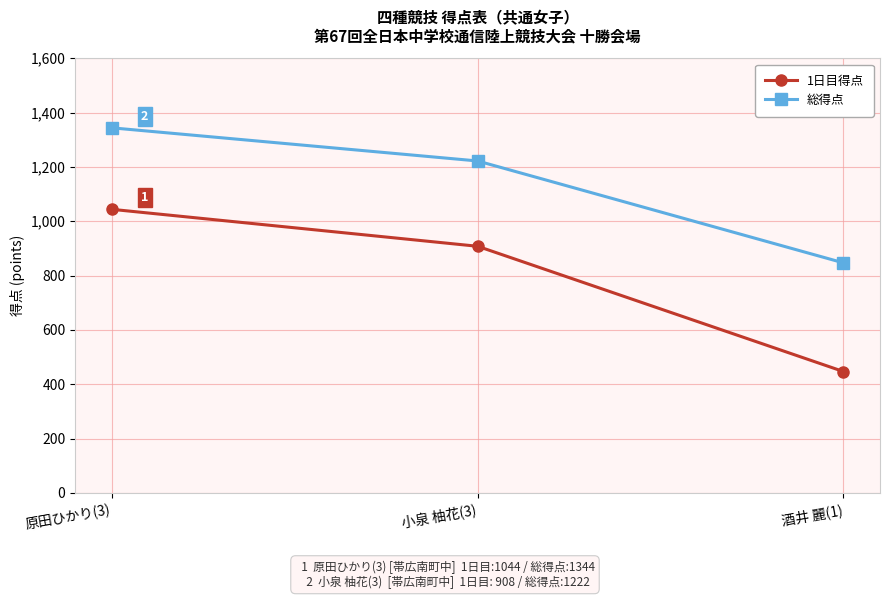

What is the average value of the 1日目得点 series?

800